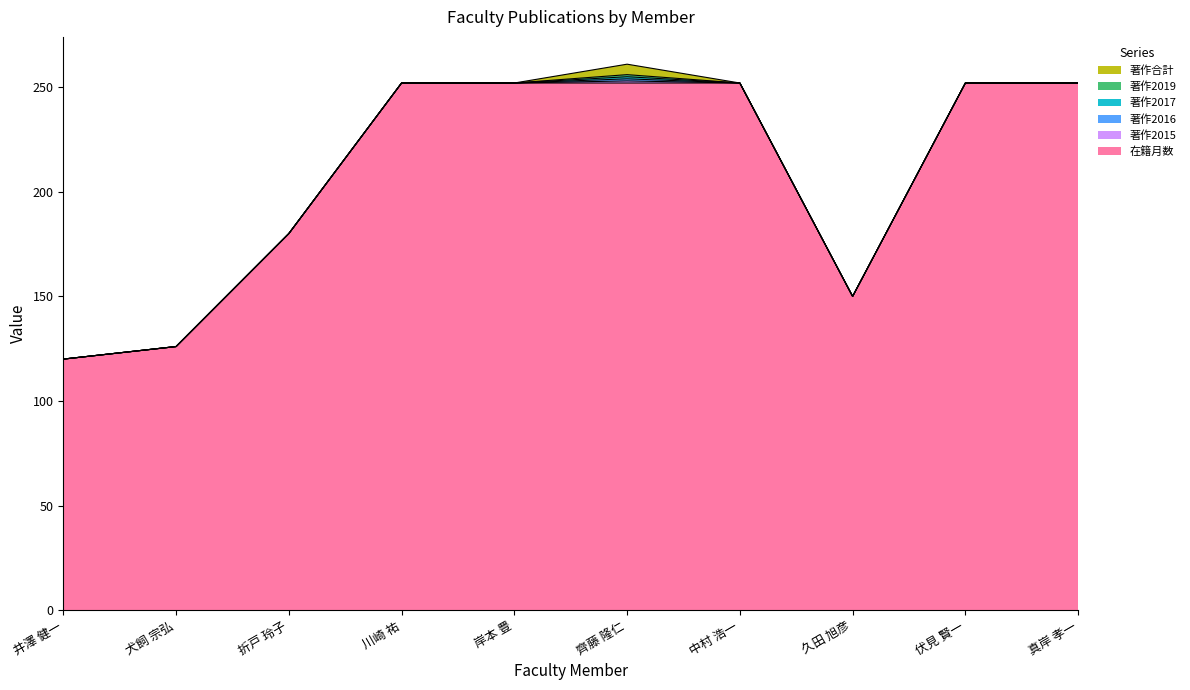

What is the difference between the maximum and second lowest values in the 著作合計 series?

5